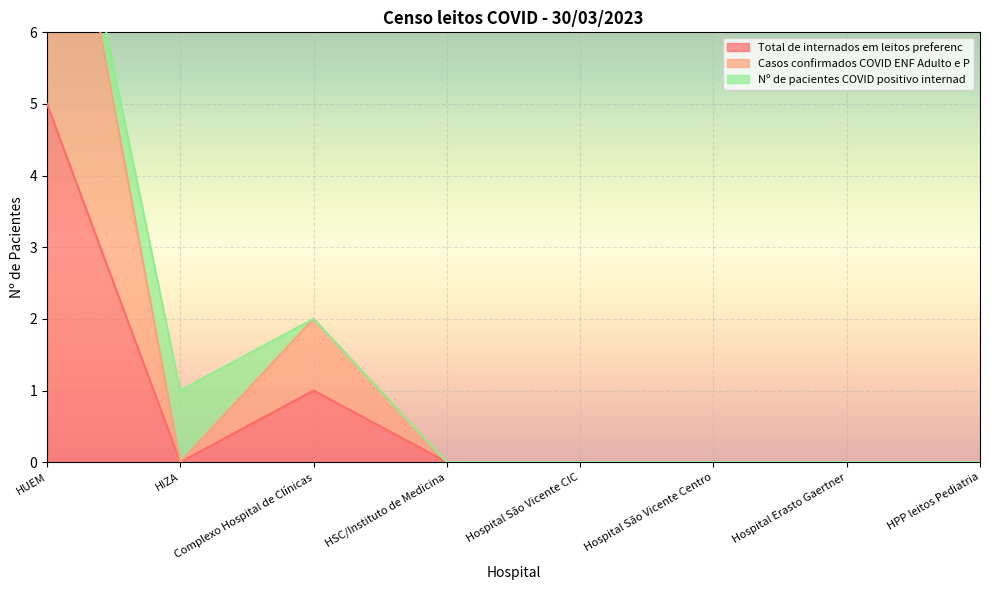

What is the approximate value of Total de internados em leitos preferenc at HUEM?

5